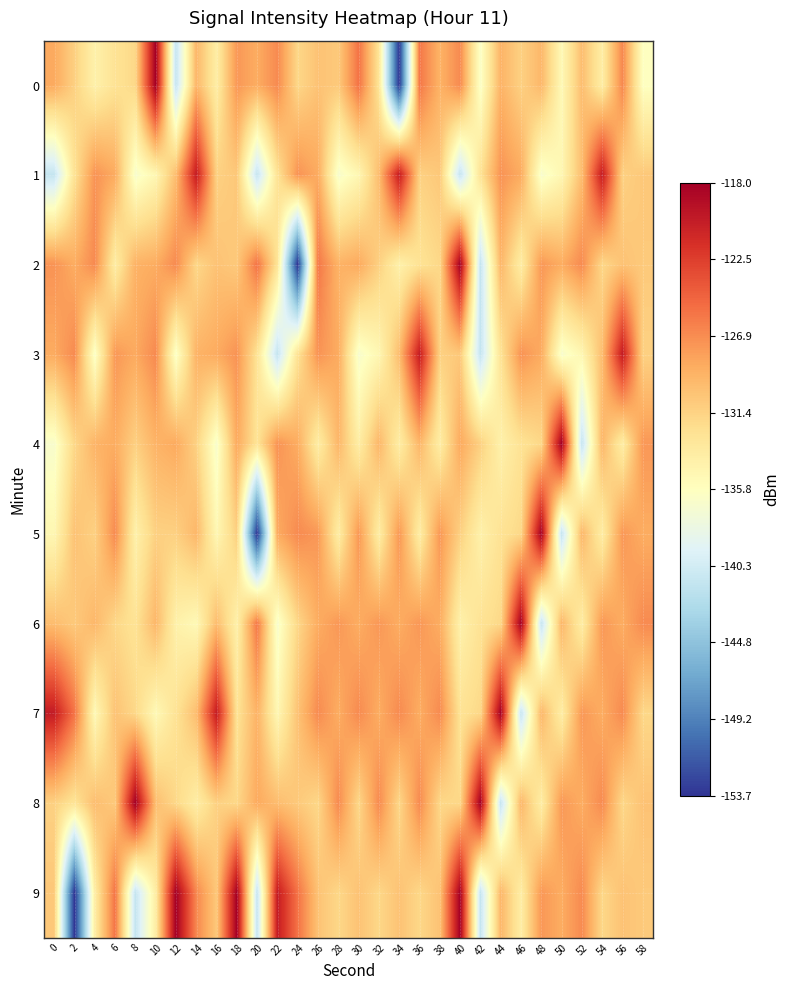

At which category is the sum across all series the highest?

56